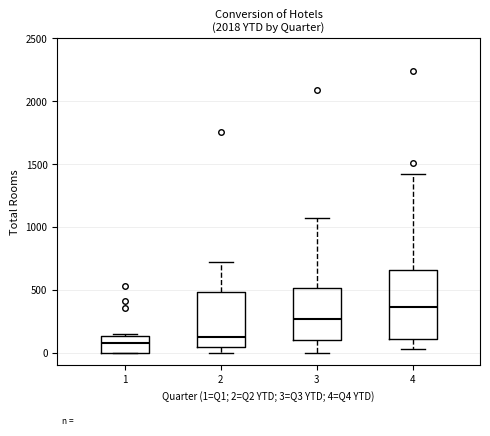

Reading left to right, read every box against the y-axis: the position of its median line, the range the box covers, and the ends of its whiskers. The values are not printed on the chart, so give them approximately, as read against the axis.

1: median 100, box 0 to 150, whiskers 0 to 150 (just above the box's upper edge)
2: median 150, box 50 to 500, whiskers 0 to 750
3: median 250, box 100 to 500, whiskers 0 to 1100
4: median 350, box 100 to 650, whiskers 50 to 1450